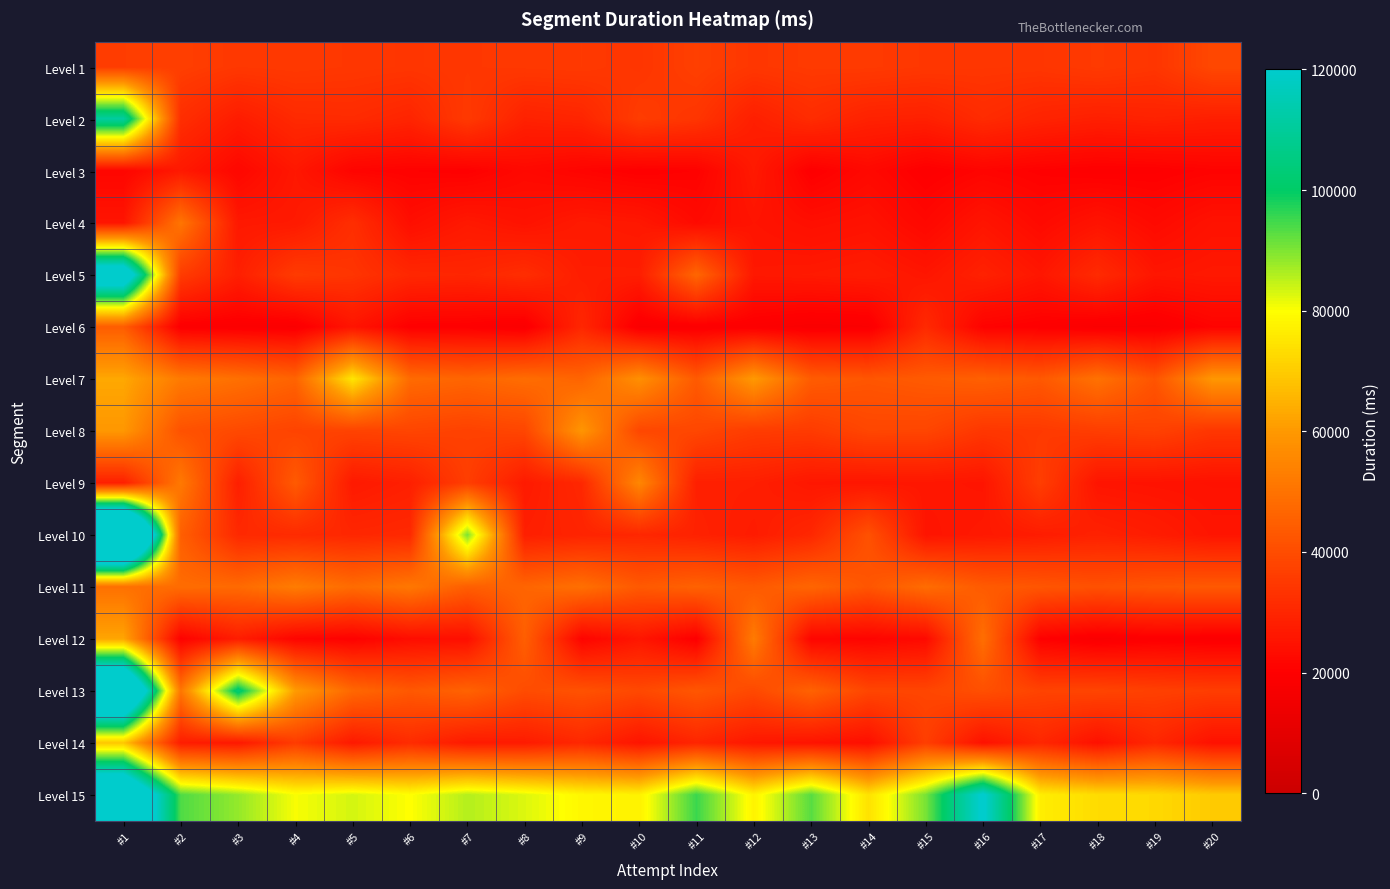

Reading right to left, list all the values displayed in this chart.

Level 1: #20=38793	#19=34080	#18=35284	#17=34148	#16=34315	#15=34594	#14=35351	#13=35353	#12=34457	#11=36661	#10=34038	#9=35159	#8=34867	#7=34626	#6=34084	#5=34597	#4=35084	#3=34695	#2=36478	#1=36075
Level 2: #20=28098	#19=28955	#18=28275	#17=29345	#16=31376	#15=28472	#14=28900	#13=31582	#12=28219	#11=33993	#10=35883	#9=29792	#8=28885	#7=35163	#6=29627	#5=31248	#4=30942	#3=27453	#2=32136	#1=110991
Level 3: #20=20865	#19=20001	#18=19825	#17=20412	#16=21274	#15=19749	#14=22371	#13=19883	#12=26789	#11=20665	#10=20084	#9=21229	#8=22473	#7=20225	#6=20651	#5=21230	#4=26257	#3=22030	#2=26680	#1=21589
Level 4: #20=24870	#19=22757	#18=25138	#17=22745	#16=25548	#15=22093	#14=24834	#13=24044	#12=25345	#11=22953	#10=26252	#9=26894	#8=25009	#7=26594	#6=23890	#5=32118	#4=26785	#3=26471	#2=50733	#1=25641
Level 5: #20=26519	#19=25883	#18=31228	#17=25995	#16=28870	#15=25815	#14=27480	#13=26792	#12=26404	#11=46762	#10=27874	#9=27820	#8=31961	#7=30027	#6=30451	#5=33865	#4=35567	#3=28228	#2=35749	#1=139392
Level 6: #20=20984	#19=18514	#18=18602	#17=19867	#16=20780	#15=30984	#14=18575	#13=18261	#12=19279	#11=19108	#10=18594	#9=30270	#8=18671	#7=19839	#6=19992	#5=25566	#4=18633	#3=18999	#2=19335	#1=44313
Level 7: #20=59418	#19=42075	#18=49844	#17=43132	#16=45226	#15=43733	#14=42597	#13=44161	#12=59976	#11=43622	#10=57505	#9=46278	#8=48578	#7=46549	#6=47974	#5=75112	#4=46115	#3=49391	#2=51982	#1=63000
Level 8: #20=34268	#19=37200	#18=36199	#17=35092	#16=34425	#15=38271	#14=38451	#13=35503	#12=35836	#11=38609	#10=38721	#9=59153	#8=38337	#7=37193	#6=38119	#5=37580	#4=37711	#3=39300	#2=41509	#1=59574
Level 9: #20=24761	#19=25088	#18=25518	#17=36253	#16=25623	#15=26048	#14=25853	#13=26060	#12=28175	#11=28350	#10=55293	#9=30544	#8=27069	#7=36310	#6=28401	#5=26812	#4=43647	#3=28238	#2=51731	#1=28339
Level 10: #20=25661	#19=27568	#18=28880	#17=27577	#16=26520	#15=25480	#14=41287	#13=30420	#12=27416	#11=28941	#10=30382	#9=29515	#8=28220	#7=90094	#6=30839	#5=30281	#4=31258	#3=30891	#2=44891	#1=210176
Level 11: #20=43357	#19=42606	#18=41173	#17=42481	#16=43859	#15=48373	#14=42360	#13=46616	#12=43453	#11=45677	#10=43381	#9=49262	#8=46487	#7=44774	#6=51329	#5=48164	#4=52556	#3=47748	#2=48319	#1=49506
Level 12: #20=19015	#19=19512	#18=18399	#17=20431	#16=48969	#15=22826	#14=21259	#13=21685	#12=52194	#11=19790	#10=25978	#9=21251	#8=44882	#7=24059	#6=23672	#5=20526	#4=21460	#3=27746	#2=20667	#1=62507
Level 13: #20=36105	#19=36875	#18=38081	#17=37713	#16=40794	#15=38289	#14=38336	#13=45690	#12=39129	#11=42729	#10=38975	#9=41470	#8=39909	#7=45816	#6=43074	#5=47168	#4=60413	#3=103027	#2=50970	#1=166586
Level 14: #20=24721	#19=30272	#18=24655	#17=30298	#16=24775	#15=36400	#14=24022	#13=25317	#12=26257	#11=29875	#10=25593	#9=30519	#8=27269	#7=27002	#6=31502	#5=26815	#4=35675	#3=26605	#2=27672	#1=69086
Level 15: #20=69719	#19=72601	#18=73129	#17=76716	#16=121548	#15=90394	#14=74315	#13=92961	#12=77730	#11=95239	#10=77346	#9=78511	#8=82578	#7=85743	#6=79852	#5=83291	#4=80491	#3=88215	#2=93600	#1=153859